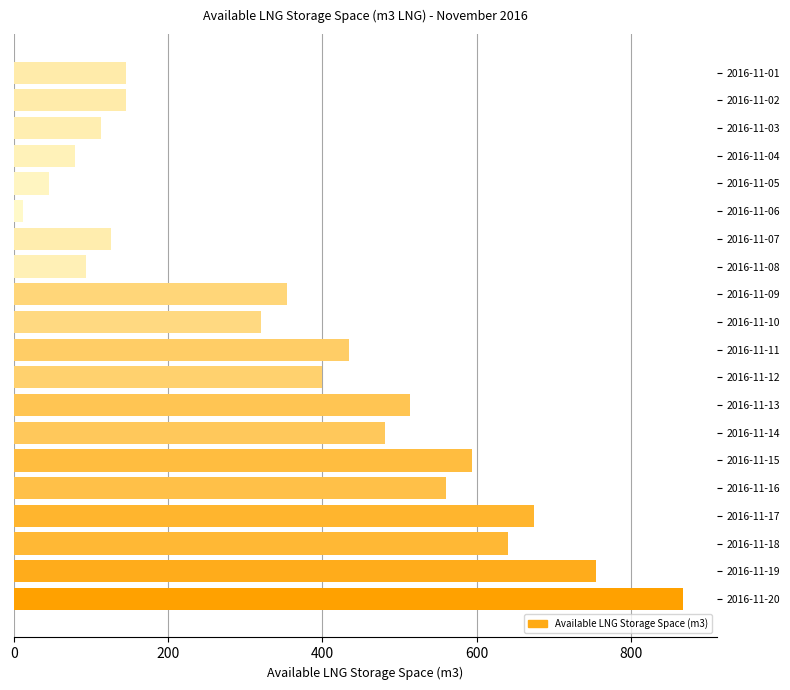

What is the average value?

368